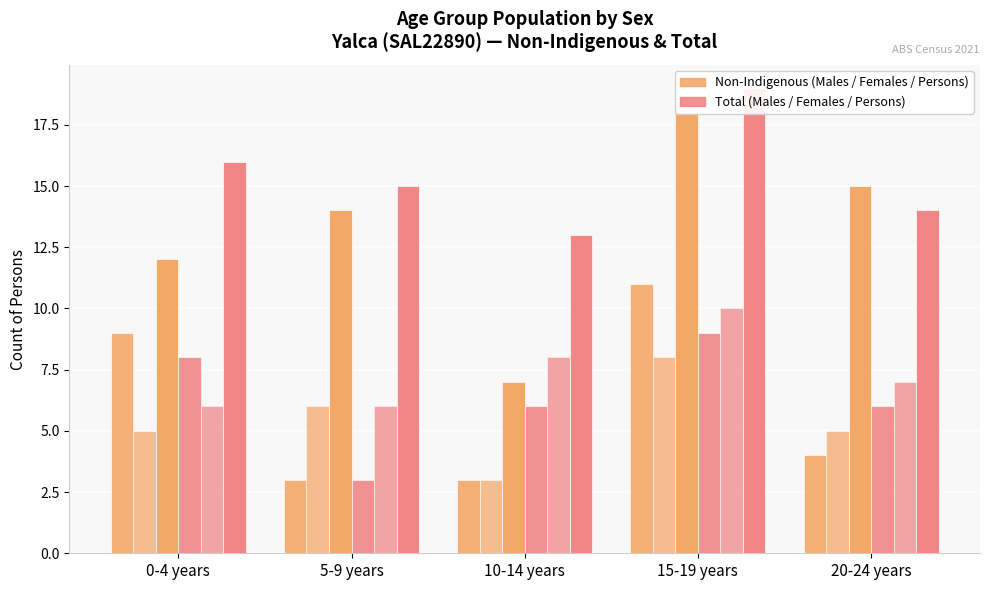

What position from the left is 20-24 years?

5